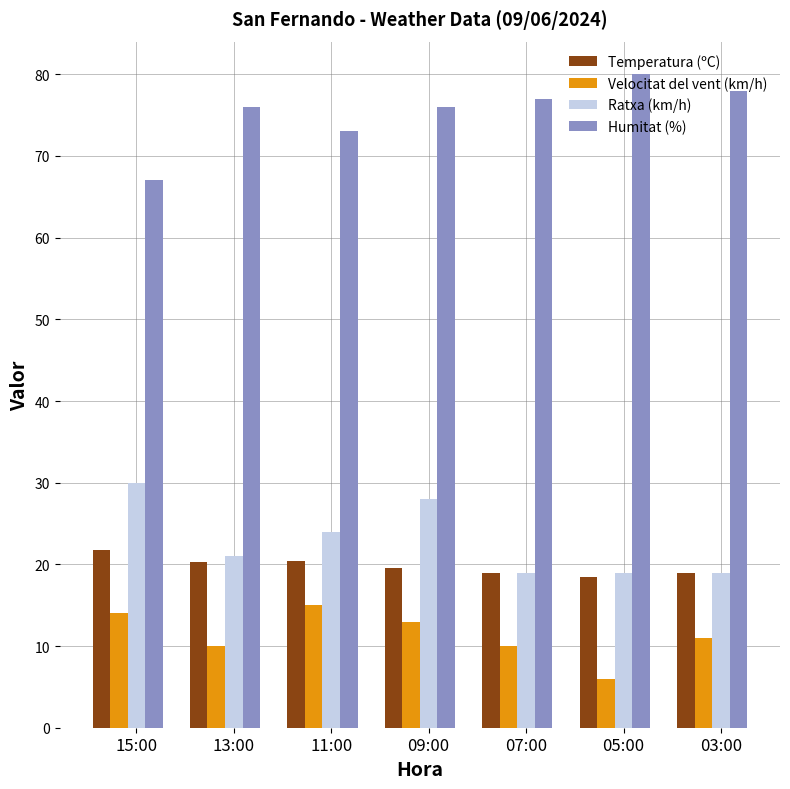

What is the difference between the highest and lowest values at 15:00?

53.0